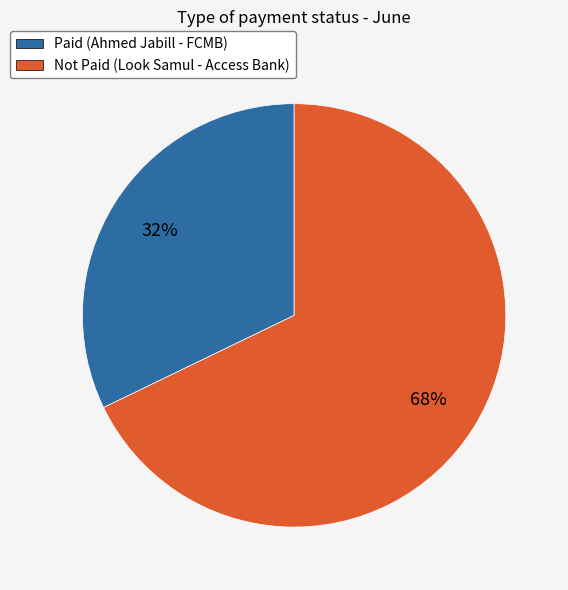

How many slices are in this pie chart?

2